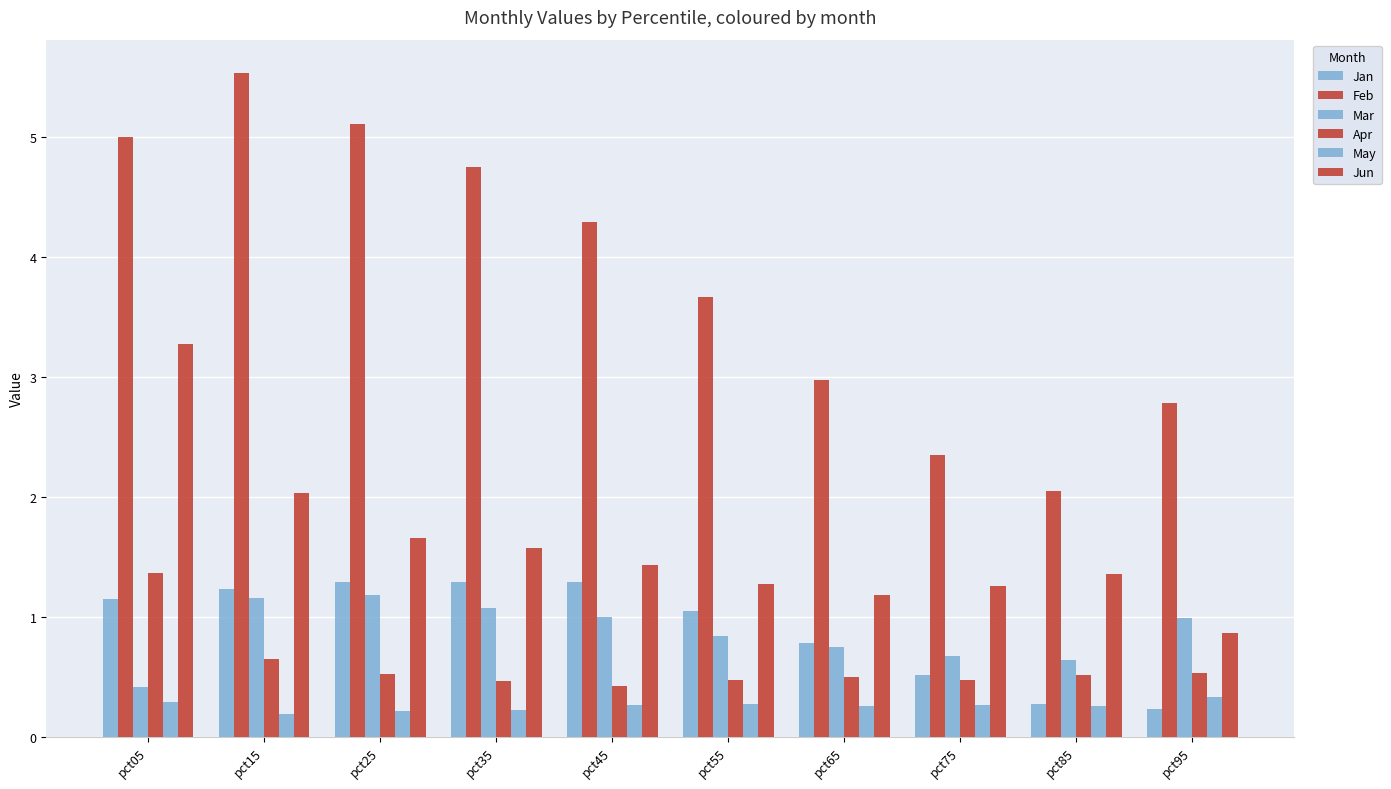

How many bars are there in each group?

6